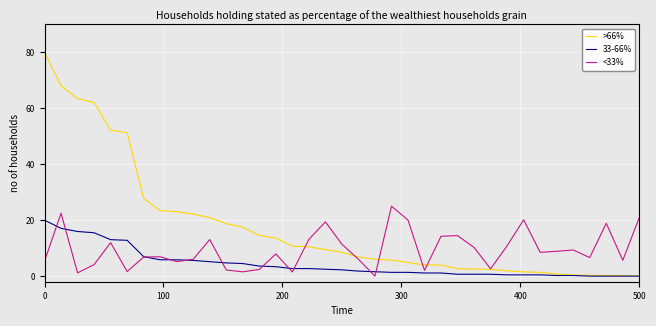

True or false: <33% has more than 0 points higher than both neighbors.

True